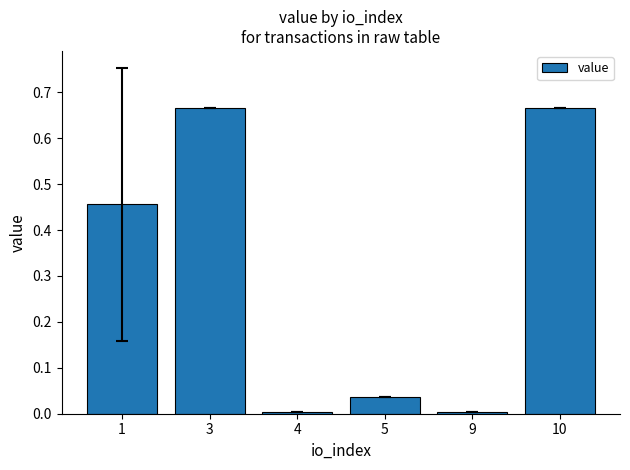

What is the sum of the values at 10 and 1?

1.1